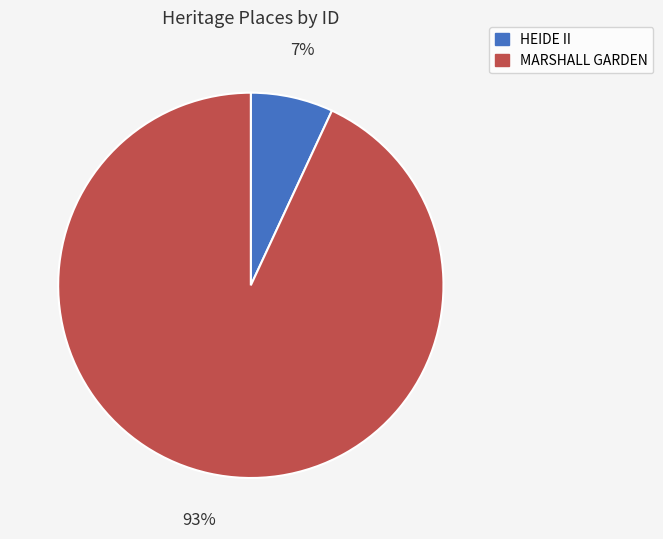

Does HEIDE II account for over 50% of the chart?

No